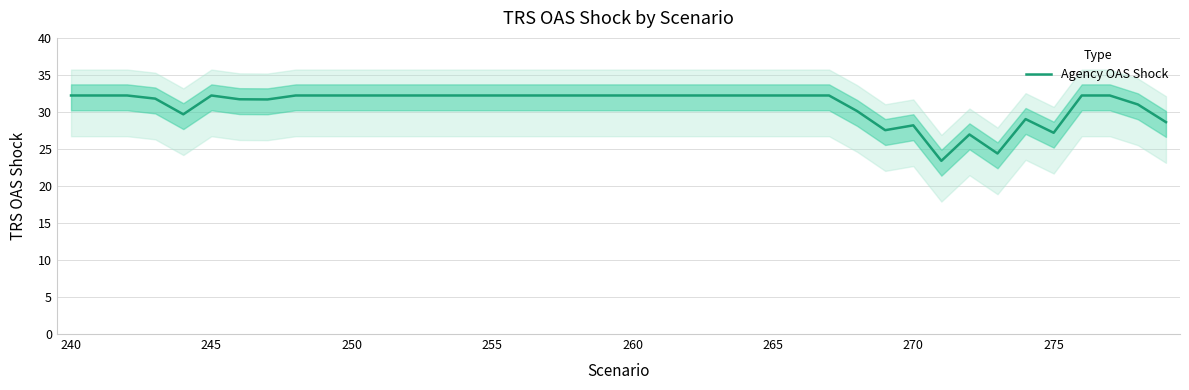

What is the difference between the second highest and second lowest values?

7.8